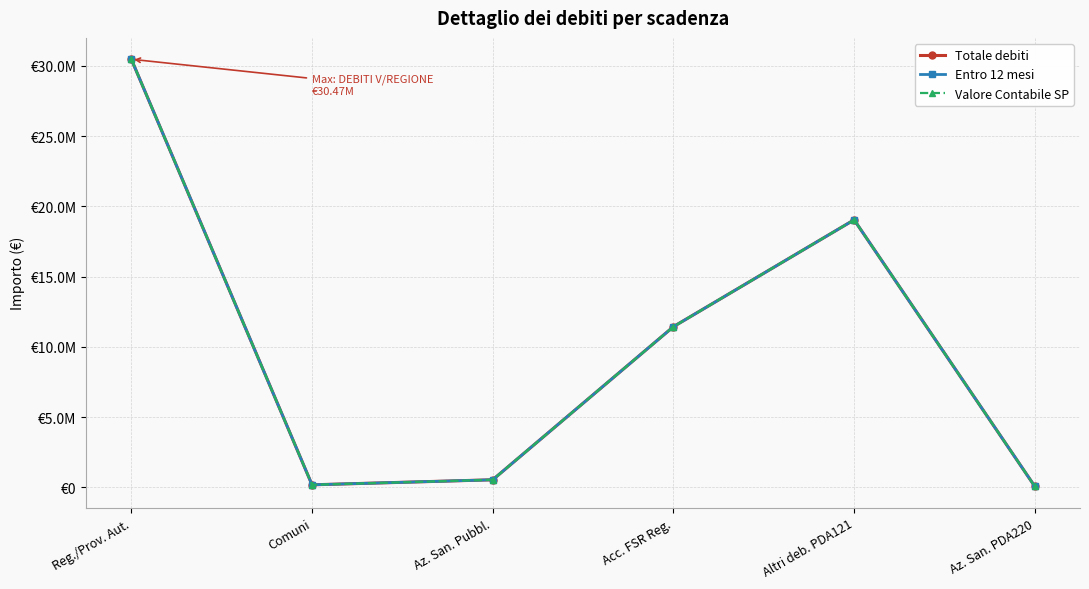

Does the chart have visible grid lines?

Yes